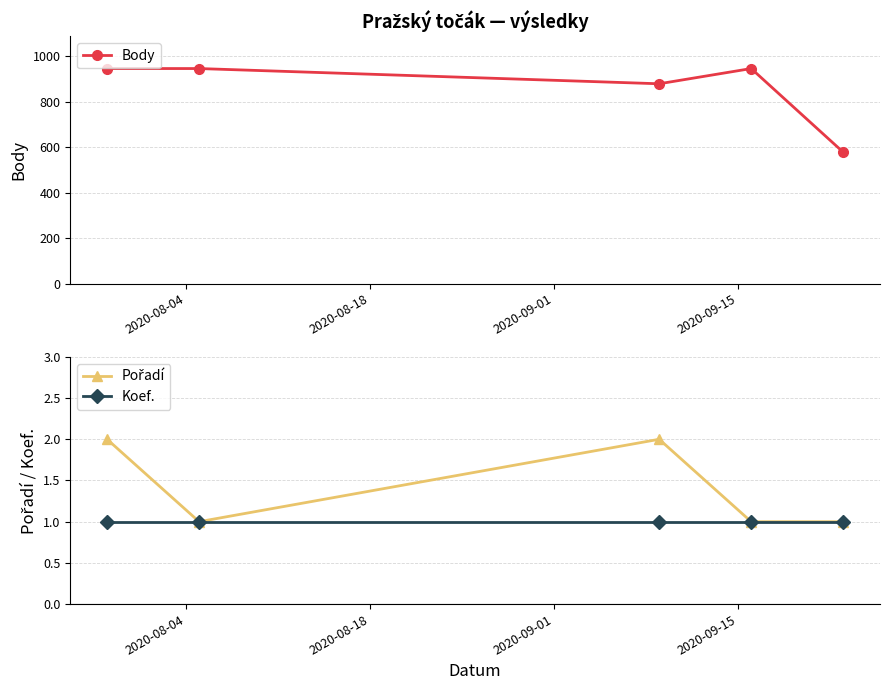

Is this an area chart (filled region under the line)?

No